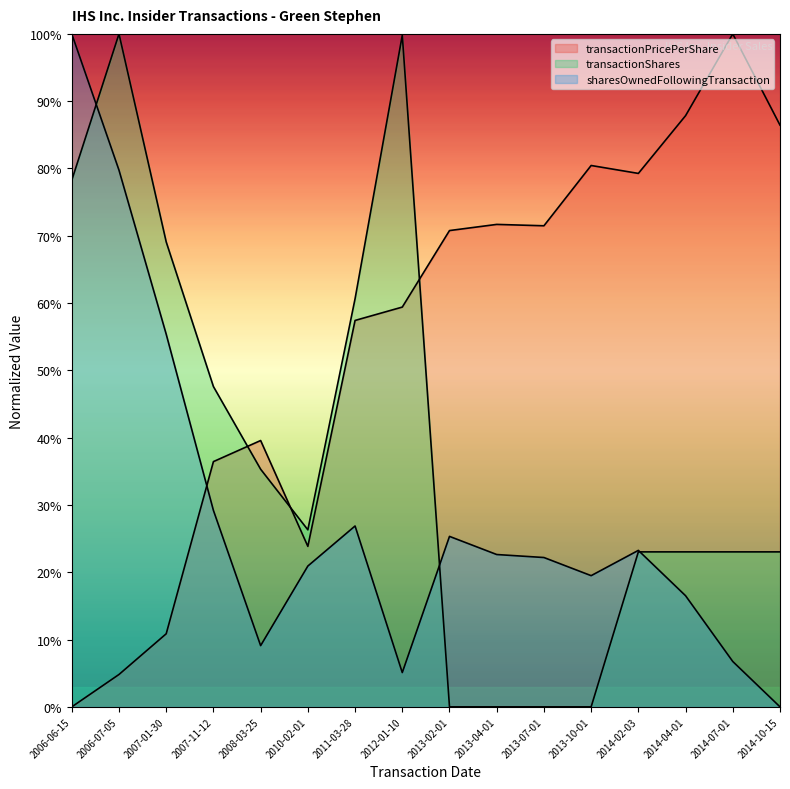

What is the highest value of the sharesOwnedFollowingTransaction series?

100.0